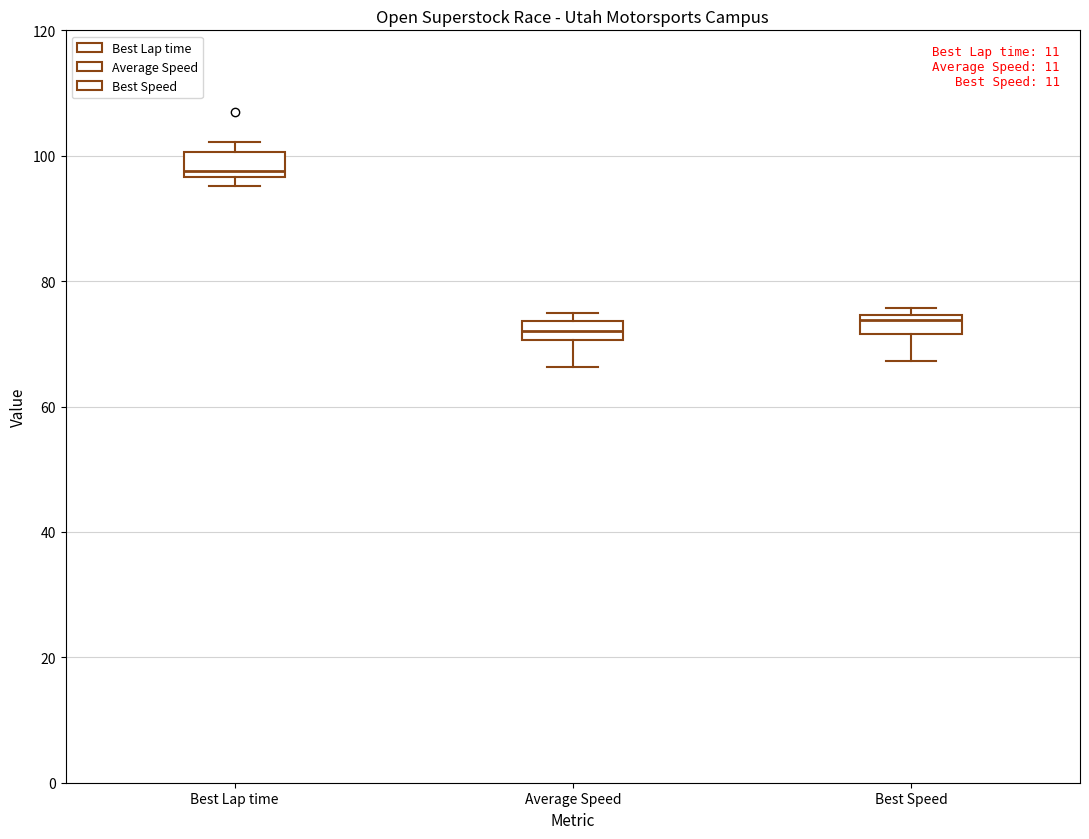

Where is the upper edge of the box for Best Speed on the y-axis? The values are not printed on the chart, so give them approximately, as read against the axis.

74